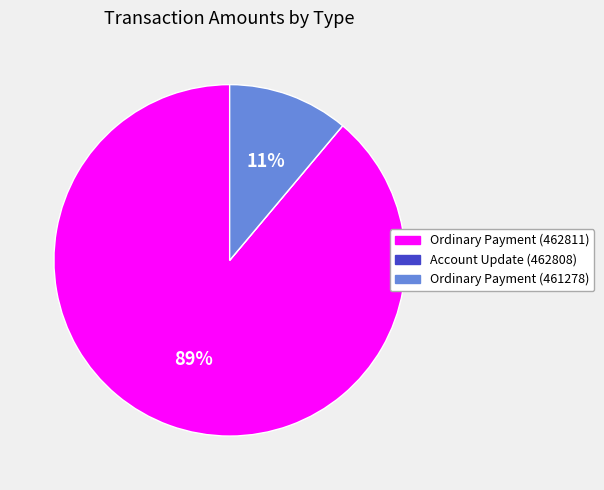

Combined, do Ordinary Payment (461278) and Ordinary Payment (462811) account for over 50%?

Yes